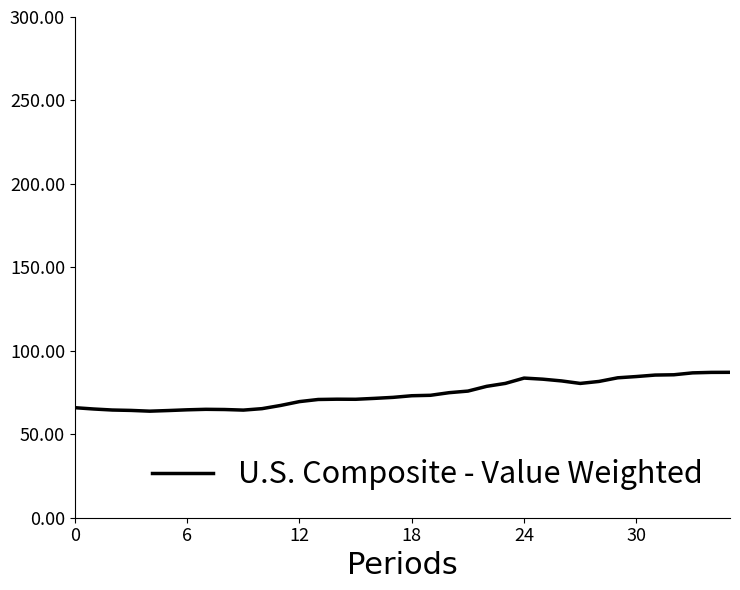

What is the maximum value shown in the chart?

87.1